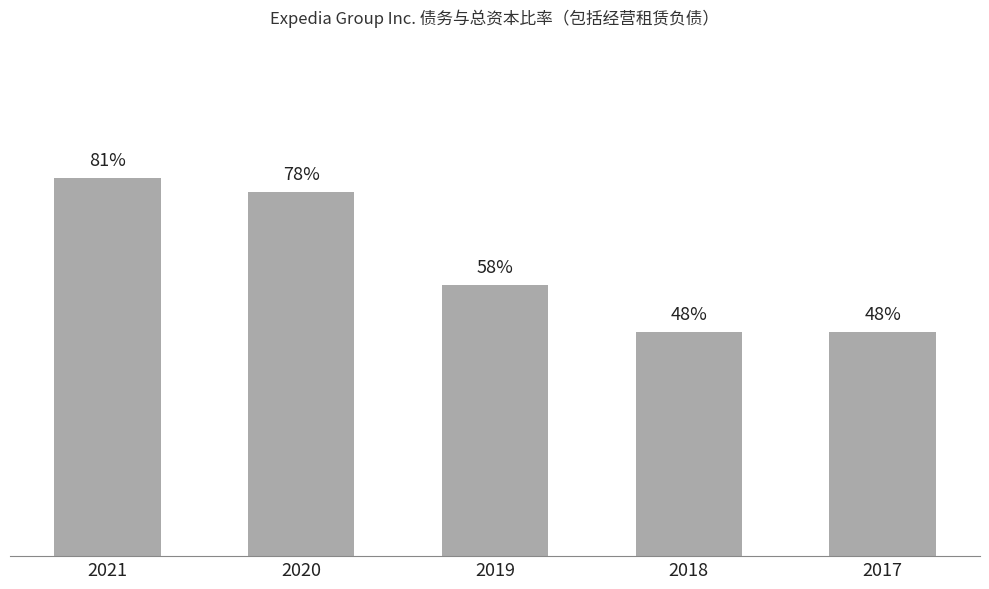

Rank the categories by value from highest to lowest.

2021, 2020, 2019, 2018, 2017